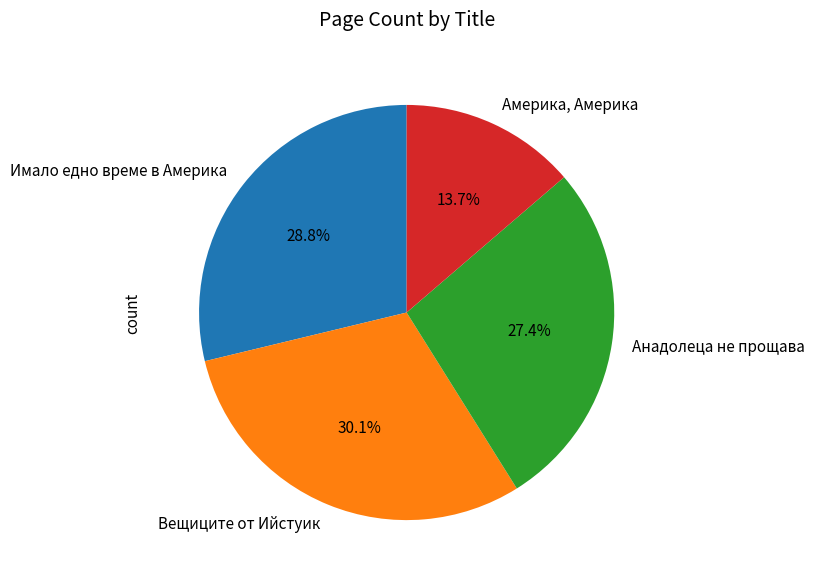

Do Имало едно време в Америка and Вещиците от Ийстуик together represent more than half of the pie?

Yes